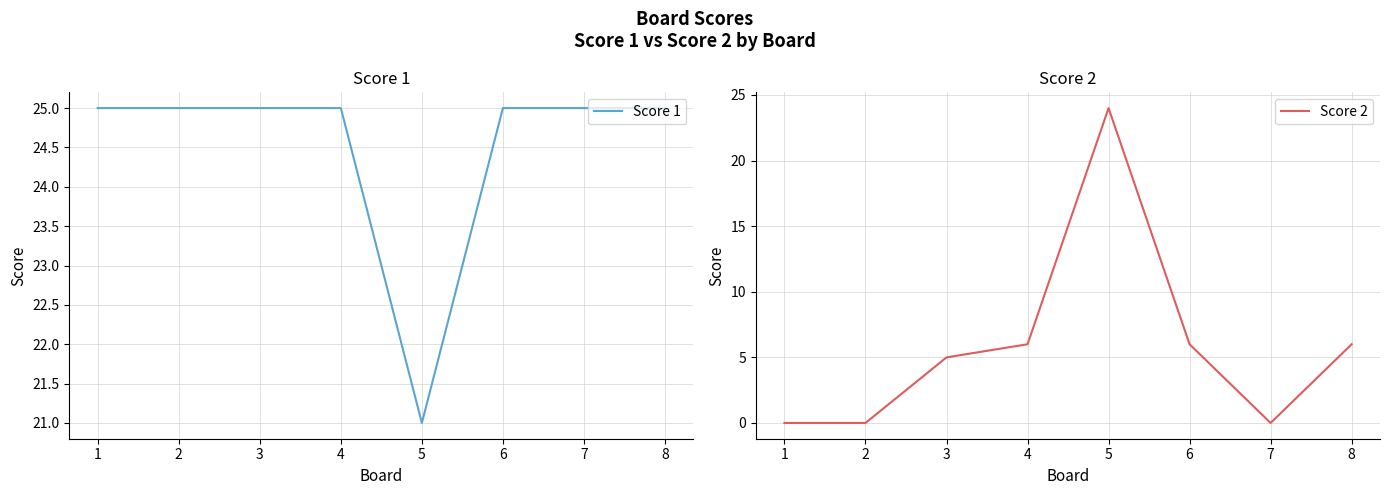

What is the value of the Score 2 point at the 5th from the left?

24